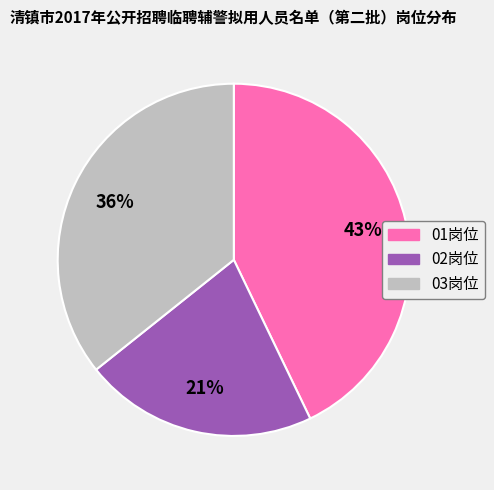

What is the largest slice in the pie chart?

01岗位